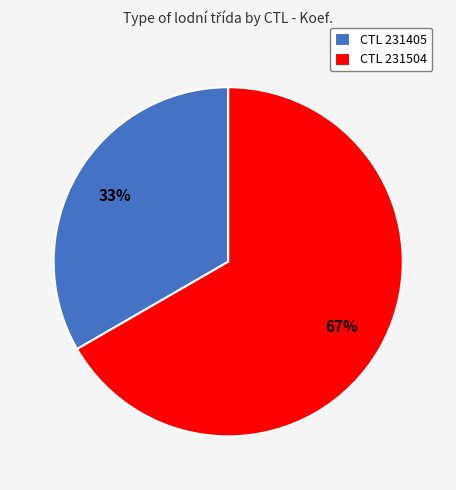

What is the smallest slice in the pie chart?

CTL 231405